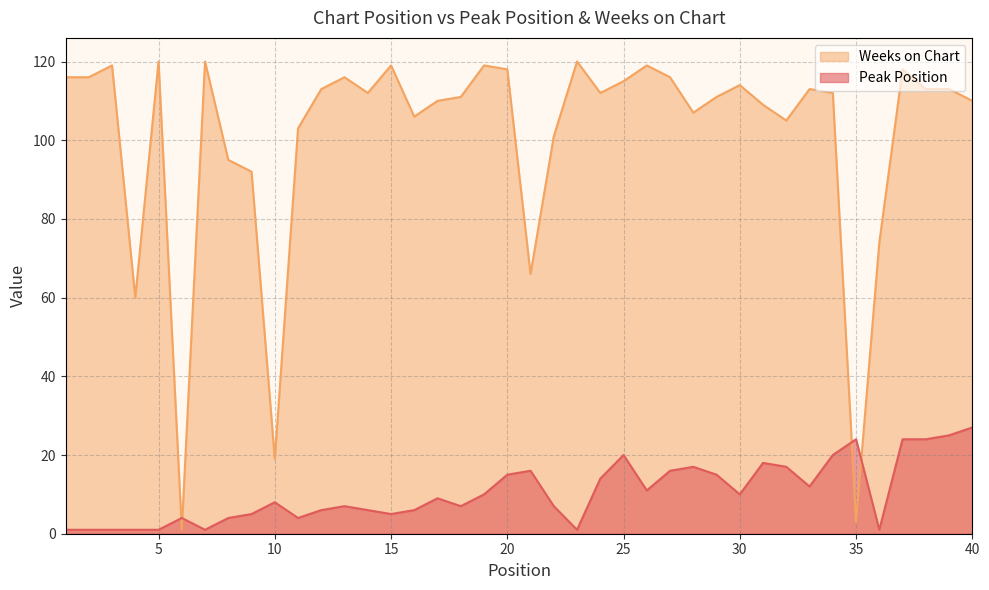

True or false: Weeks on Chart and Peak Position cross at least once.

True